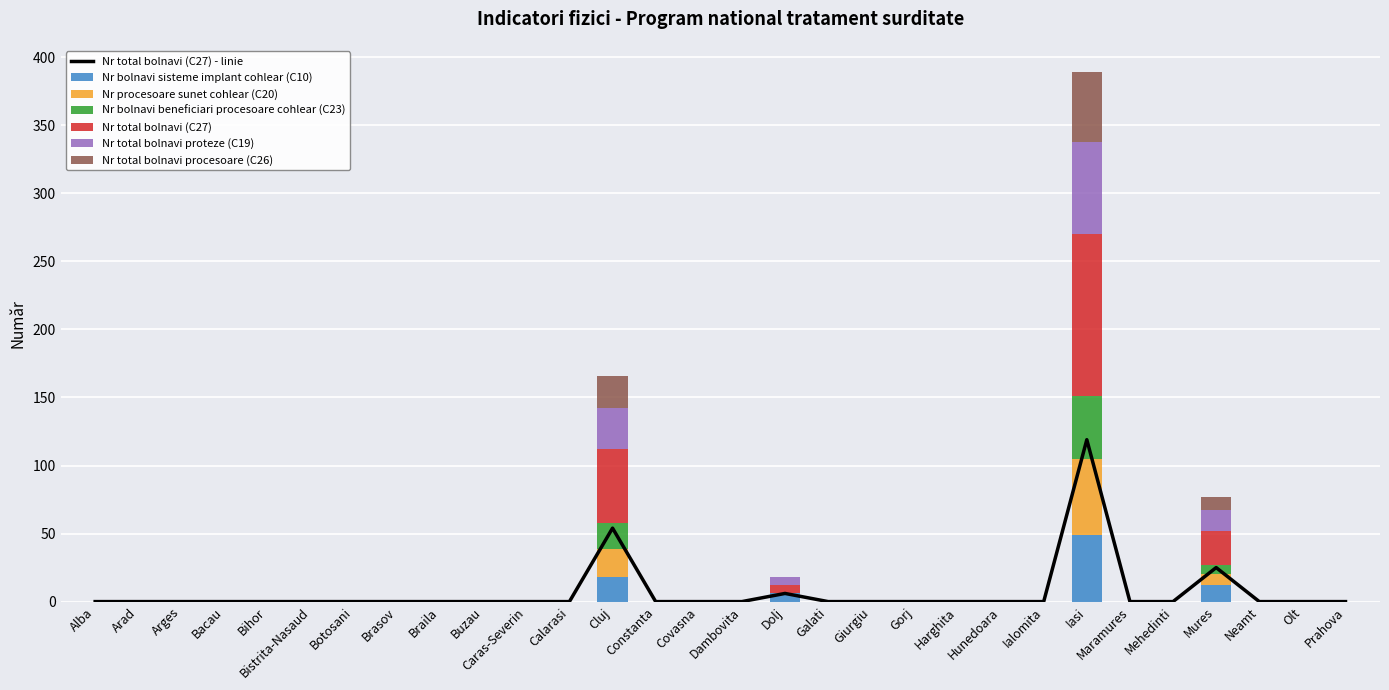

What is the difference between the maximum and minimum values in the Nr bolnavi beneficiari procesoare cohlear (C23) series?

46